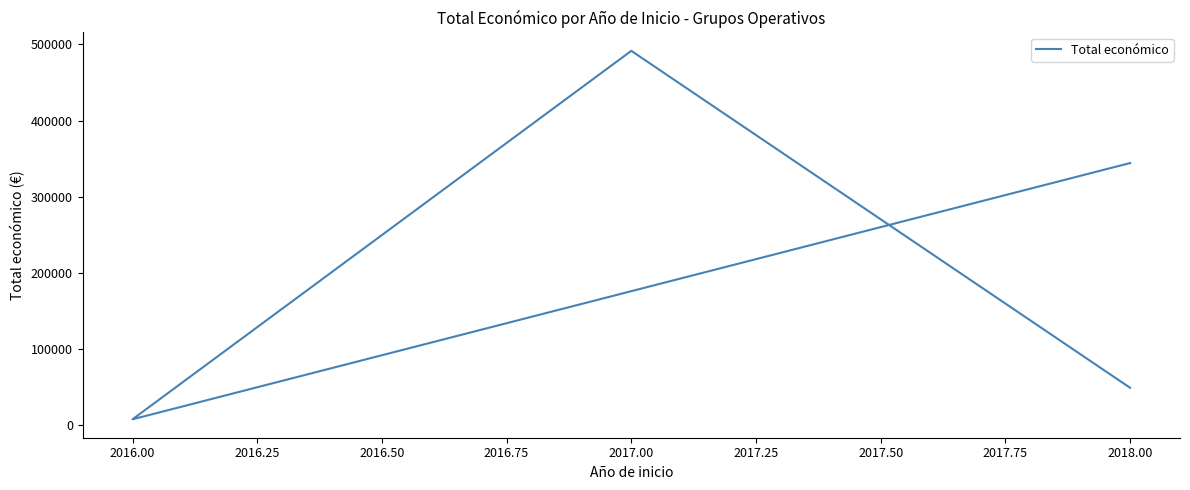

What is the sum of all values?

893006